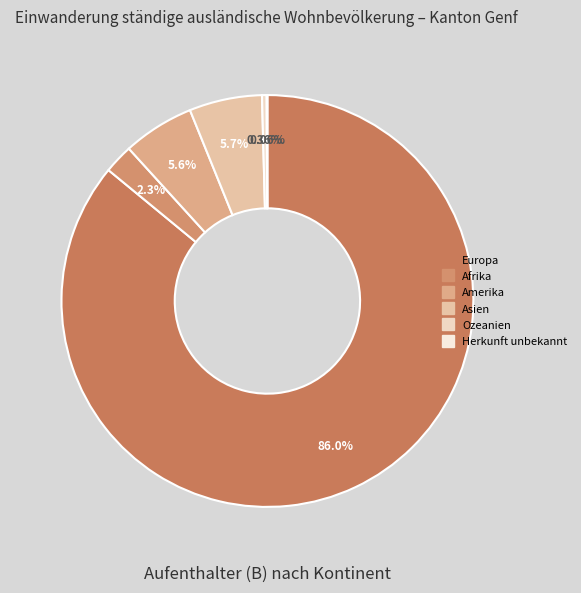

Which slice is the smallest?

Herkunft unbekannt